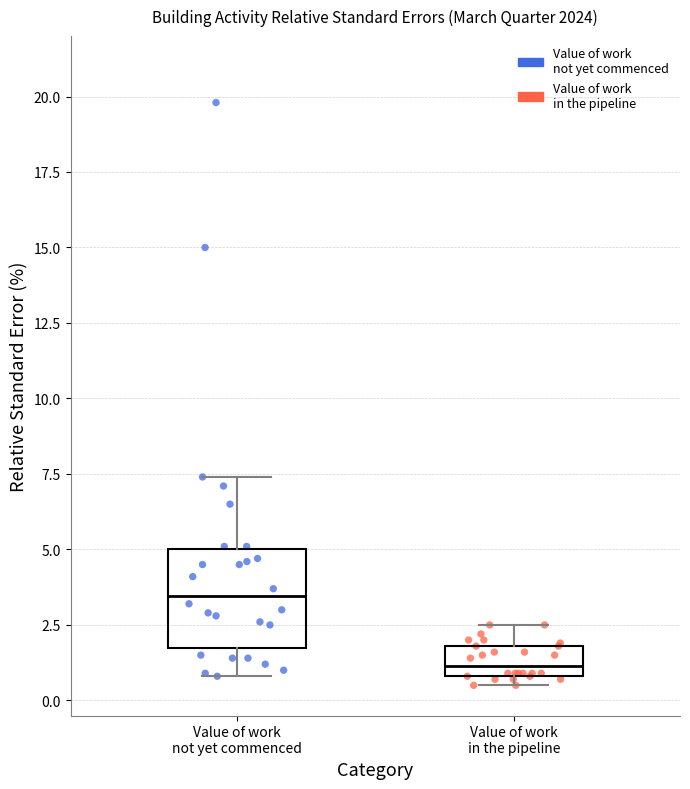

Reading left to right, read every box against the y-axis: the position of its median line, the range the box covers, and the ends of its whiskers. The values are not printed on the chart, so give them approximately, as read against the axis.

Value of work not yet commenced: median 3.5, box 2.0 to 5.0, whiskers 1.0 to 7.5
Value of work in the pipeline: median 1.0 (just above the box's lower edge), box 1.0 to 2.0, whiskers 0.5 to 2.5